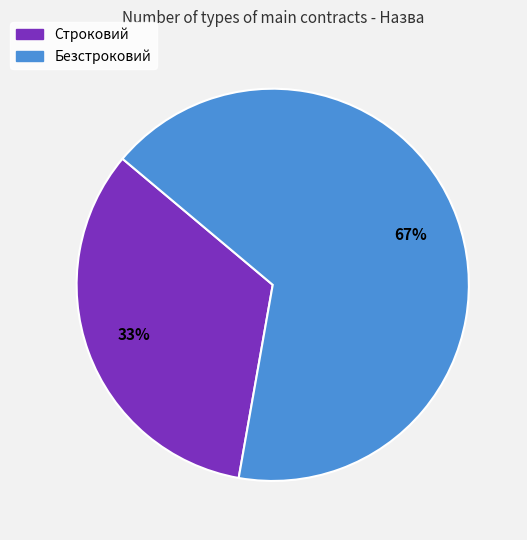

What is the largest slice in the pie chart?

Безстроковий